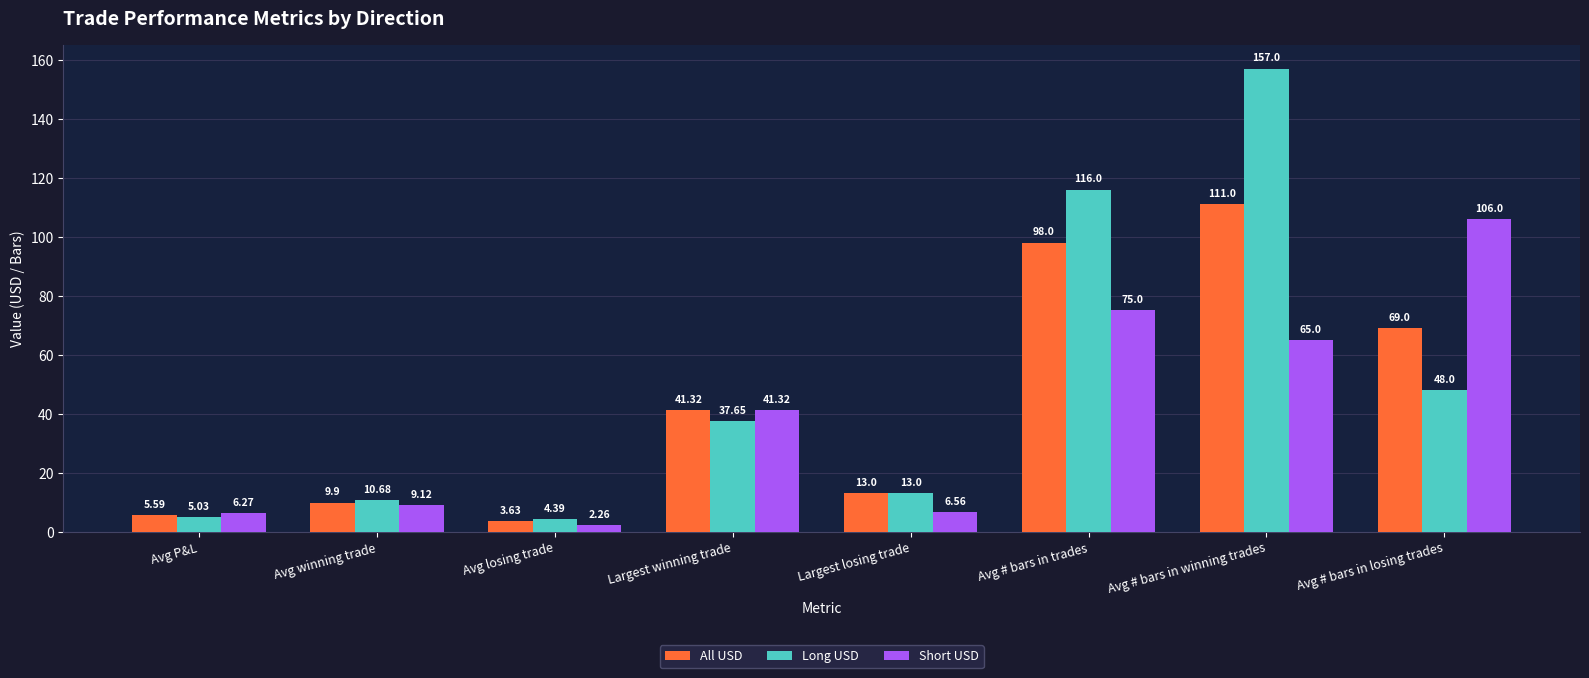

What is the sum of the Short USD values at Avg # bars in trades and Avg # bars in losing trades?

181.0